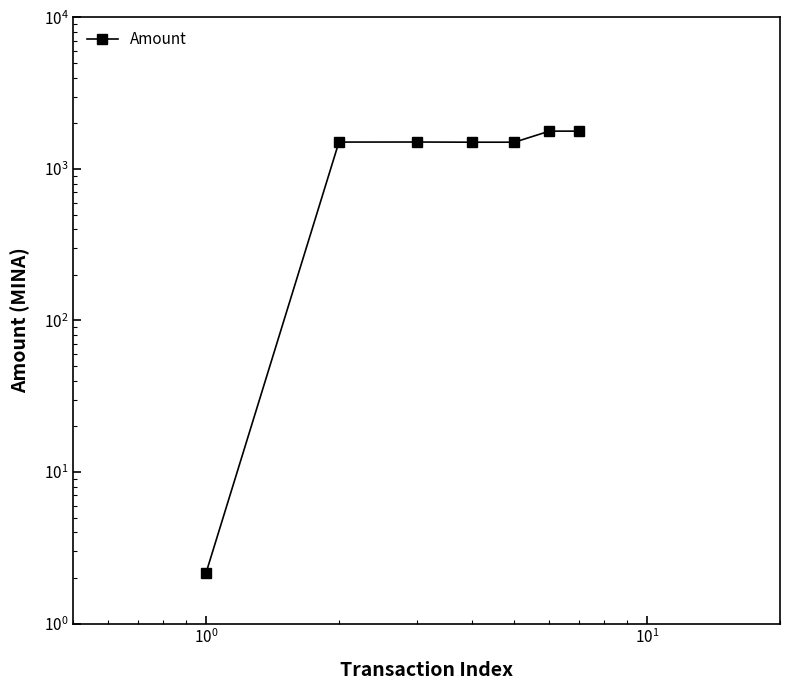

Reading left to right, what are all the values shown in this chart?

2.2	1503.2	1504.3	1500.5	1500.5	1775.0	1775.0